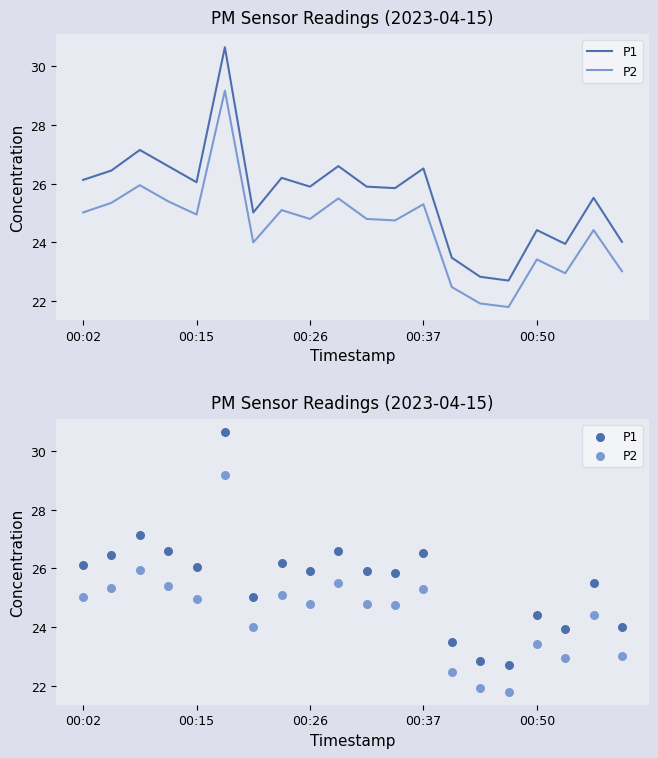

At which category is the sum across all series the highest?

5